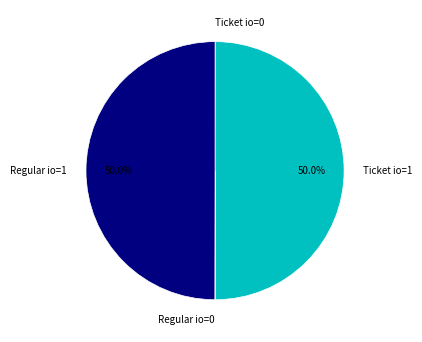

What percentage is NOT represented by Regular io=1?

50.0%